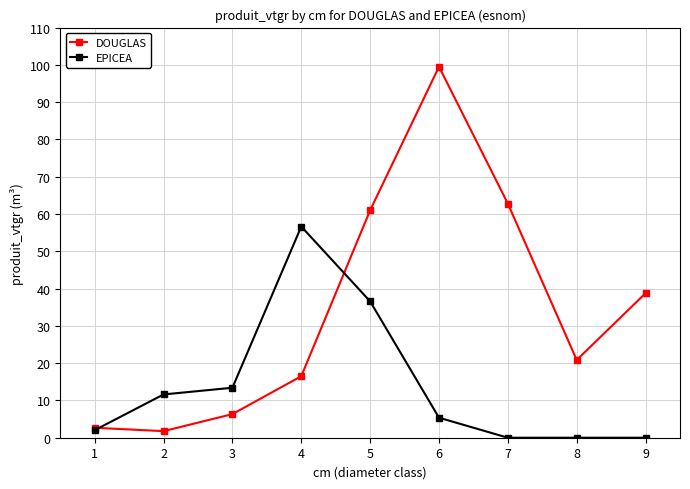

What is the sum of the DOUGLAS values at 3 and 1?

9.0